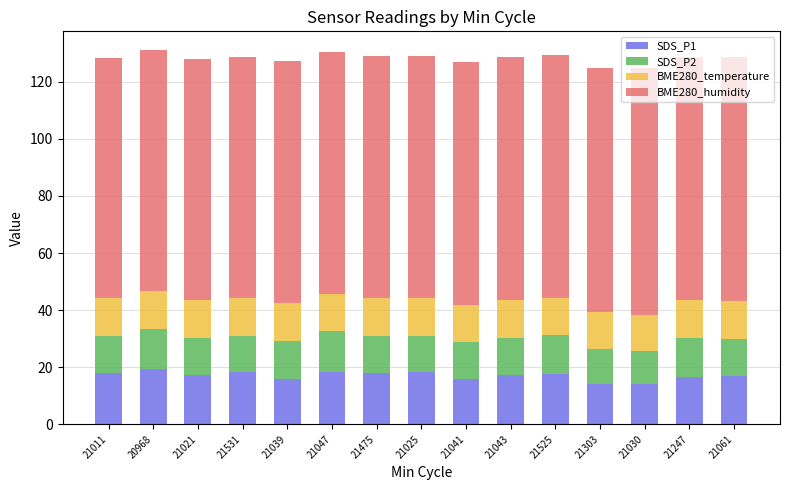

What are all the series names shown in the legend?

SDS_P1, SDS_P2, BME280_temperature, BME280_humidity